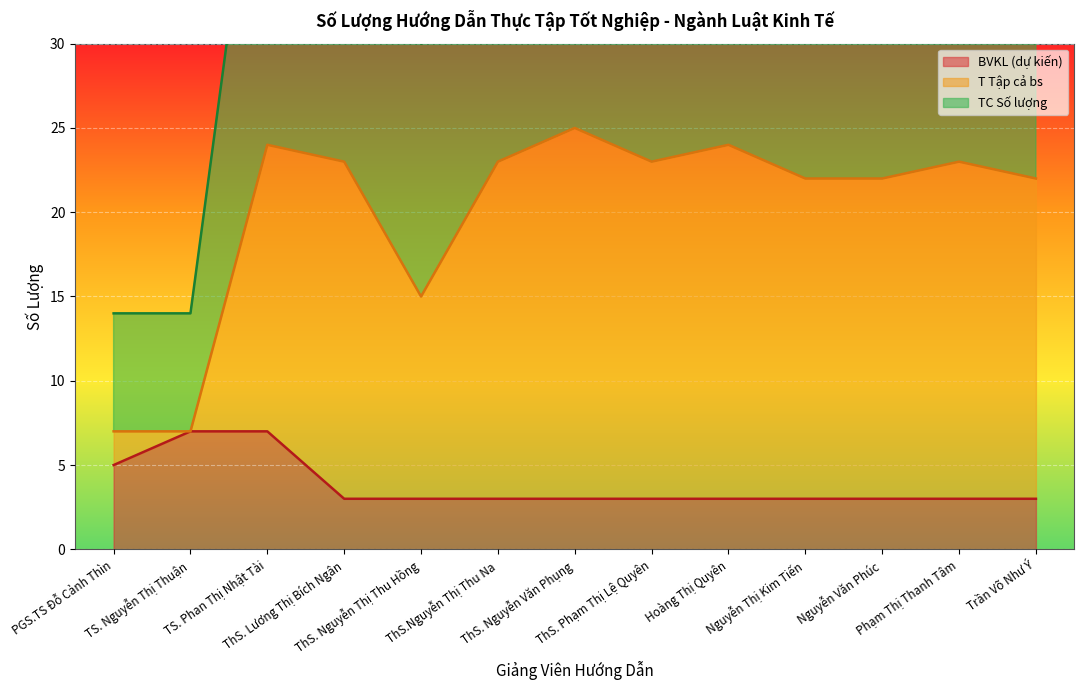

What is the highest value of the BVKL (dự kiến) series?

7